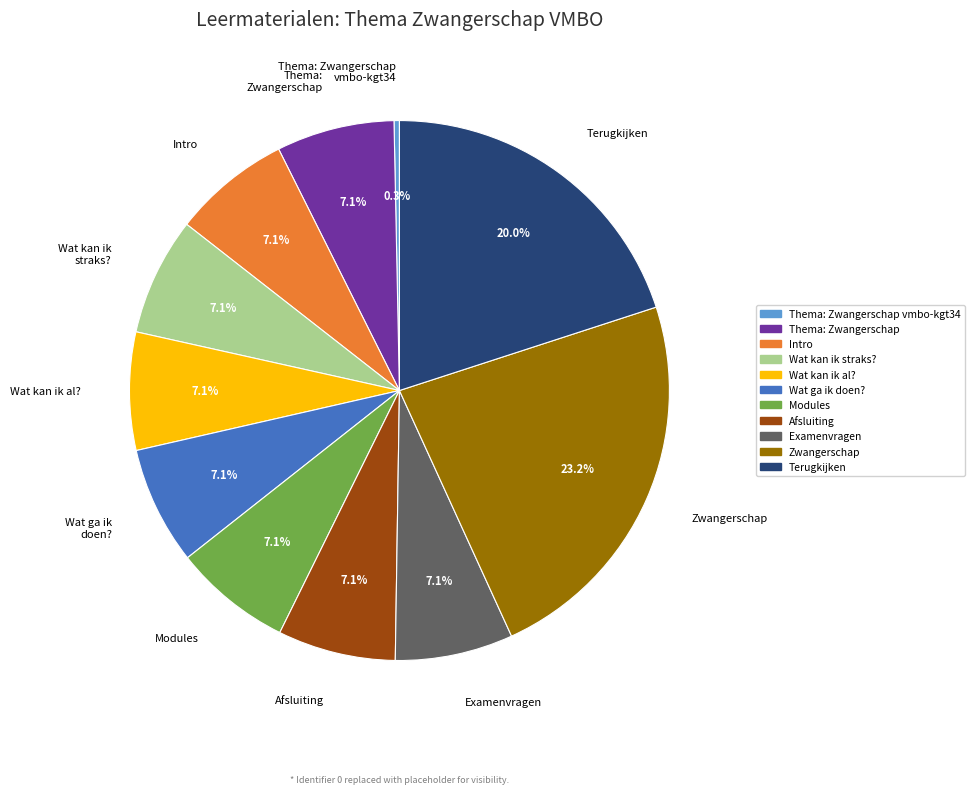

Count the number of slices in the pie.

11